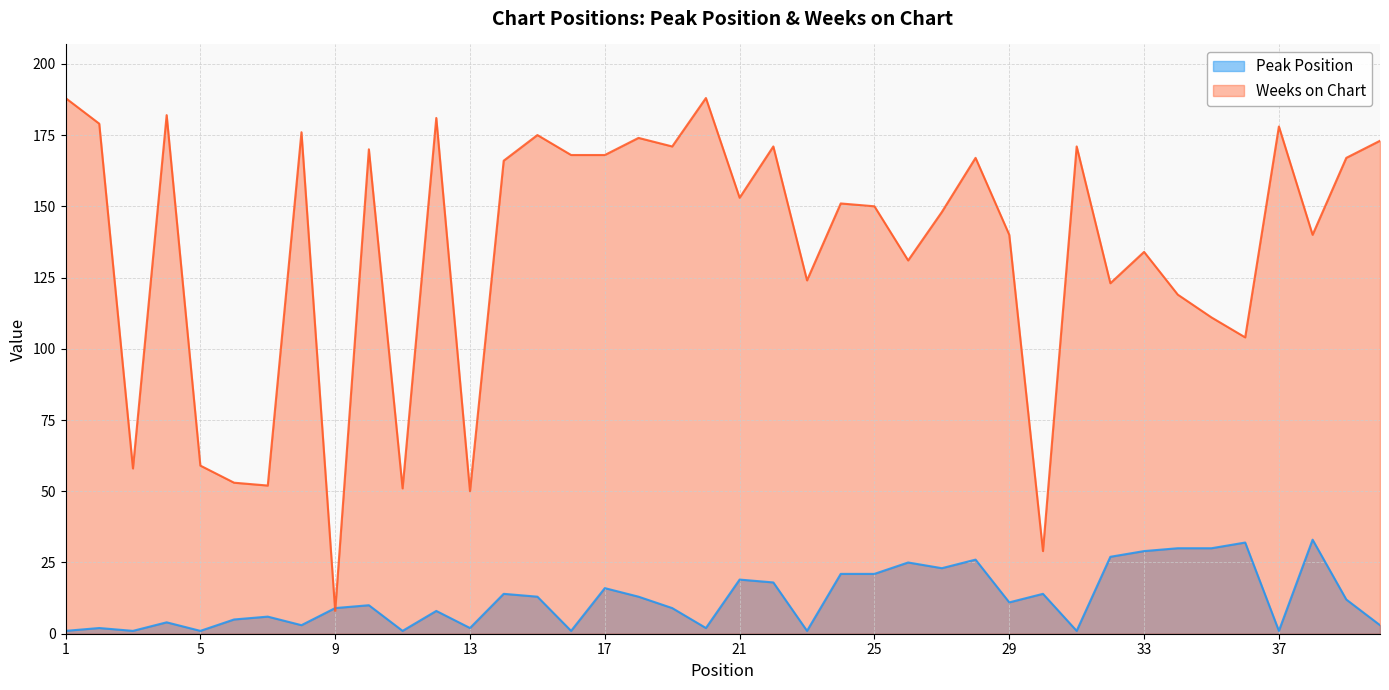

At how many categories does at least one series exceed 17?

39